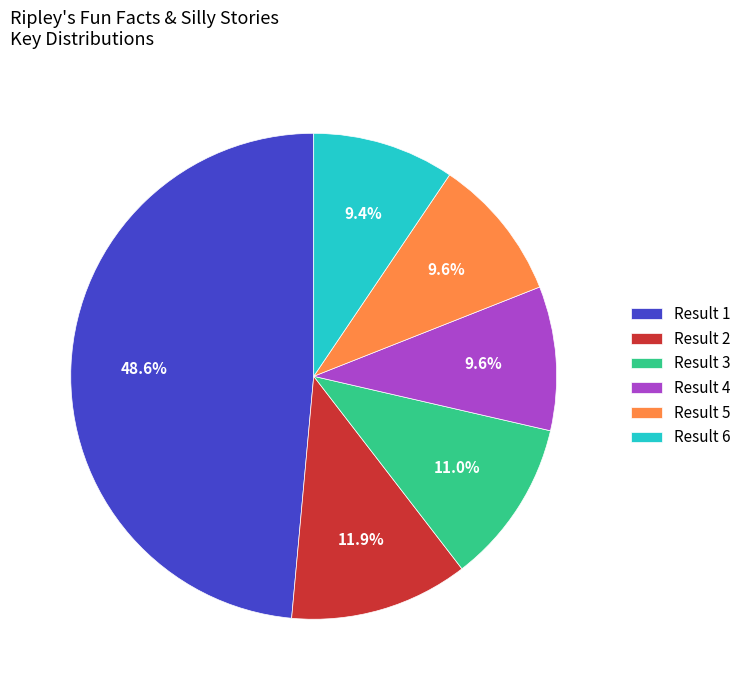

Approximately how many times larger is the value at Result 1 compared to Result 5?

5.1